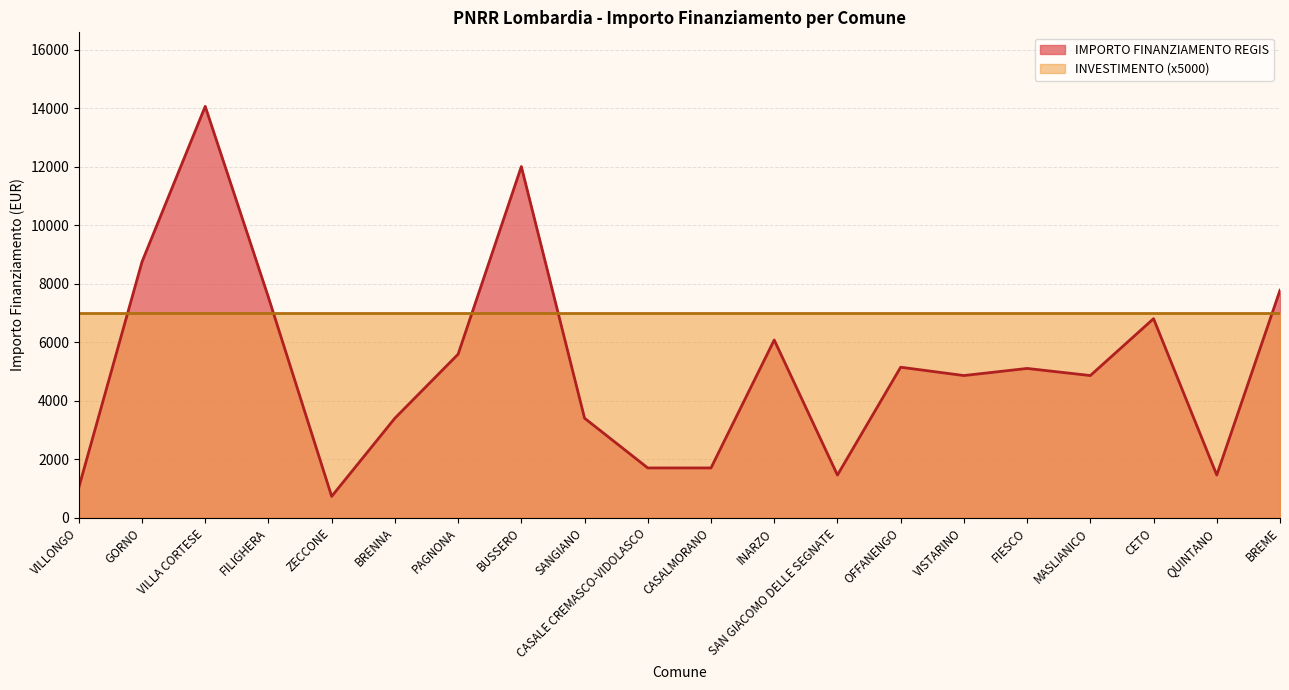

At which category does the data reach its first local valley?

ZECCONE